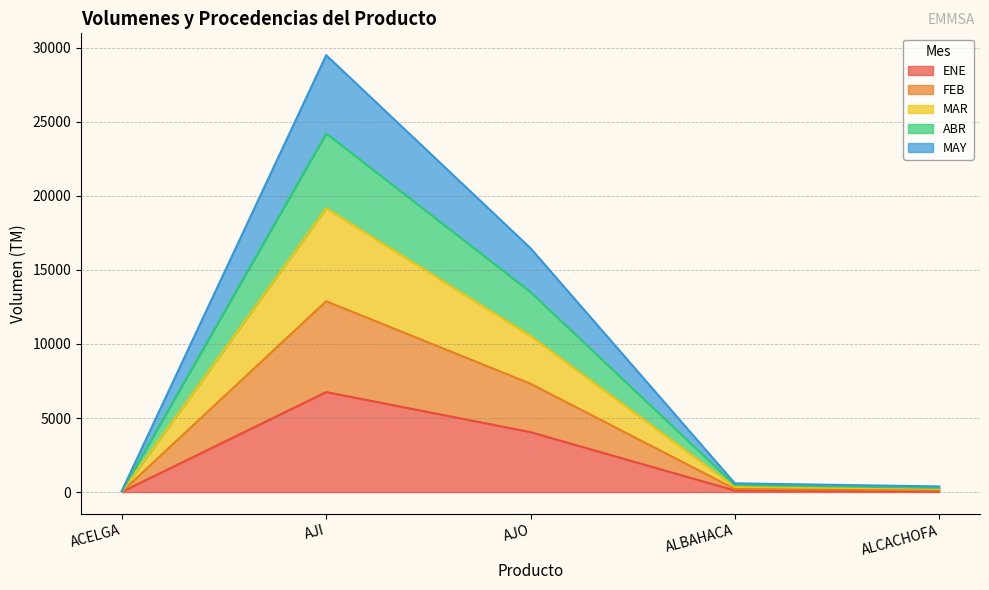

What is the total value across all series at AJI?

29495